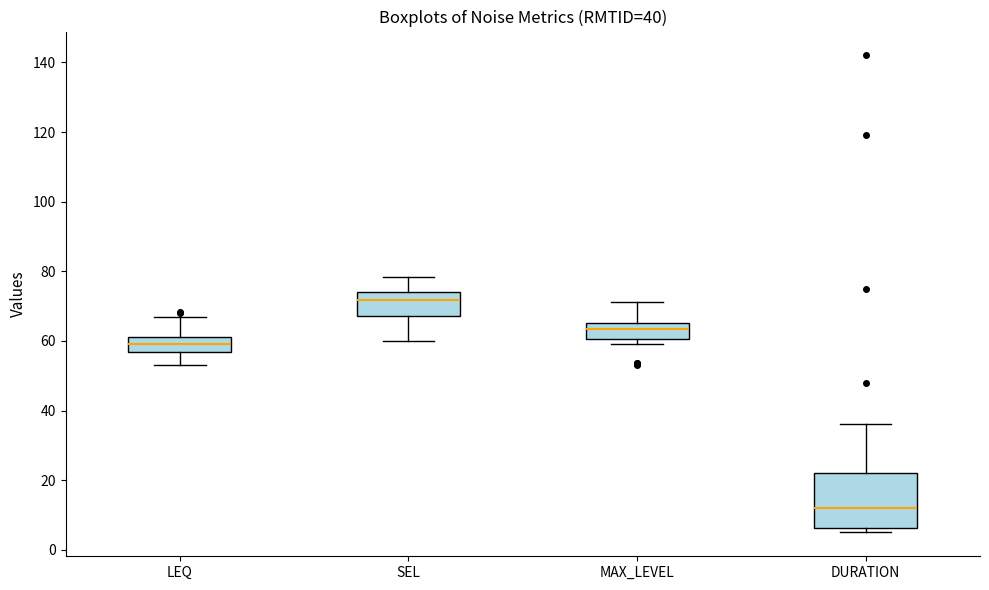

Which box is the tallest, from its lower edge to its upper edge?

DURATION